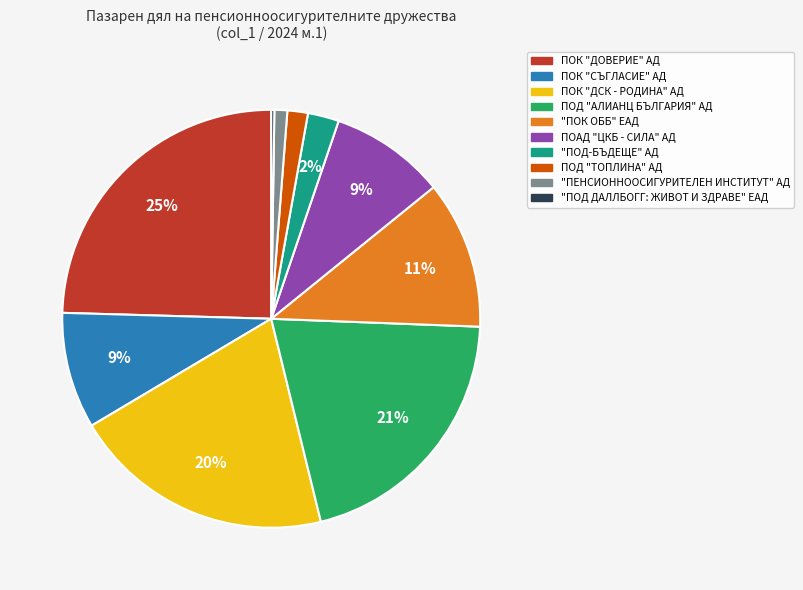

Which has a higher value, "ПОК ОББ" ЕАД or "ПОД-БЪДЕЩЕ" АД?

"ПОК ОББ" ЕАД